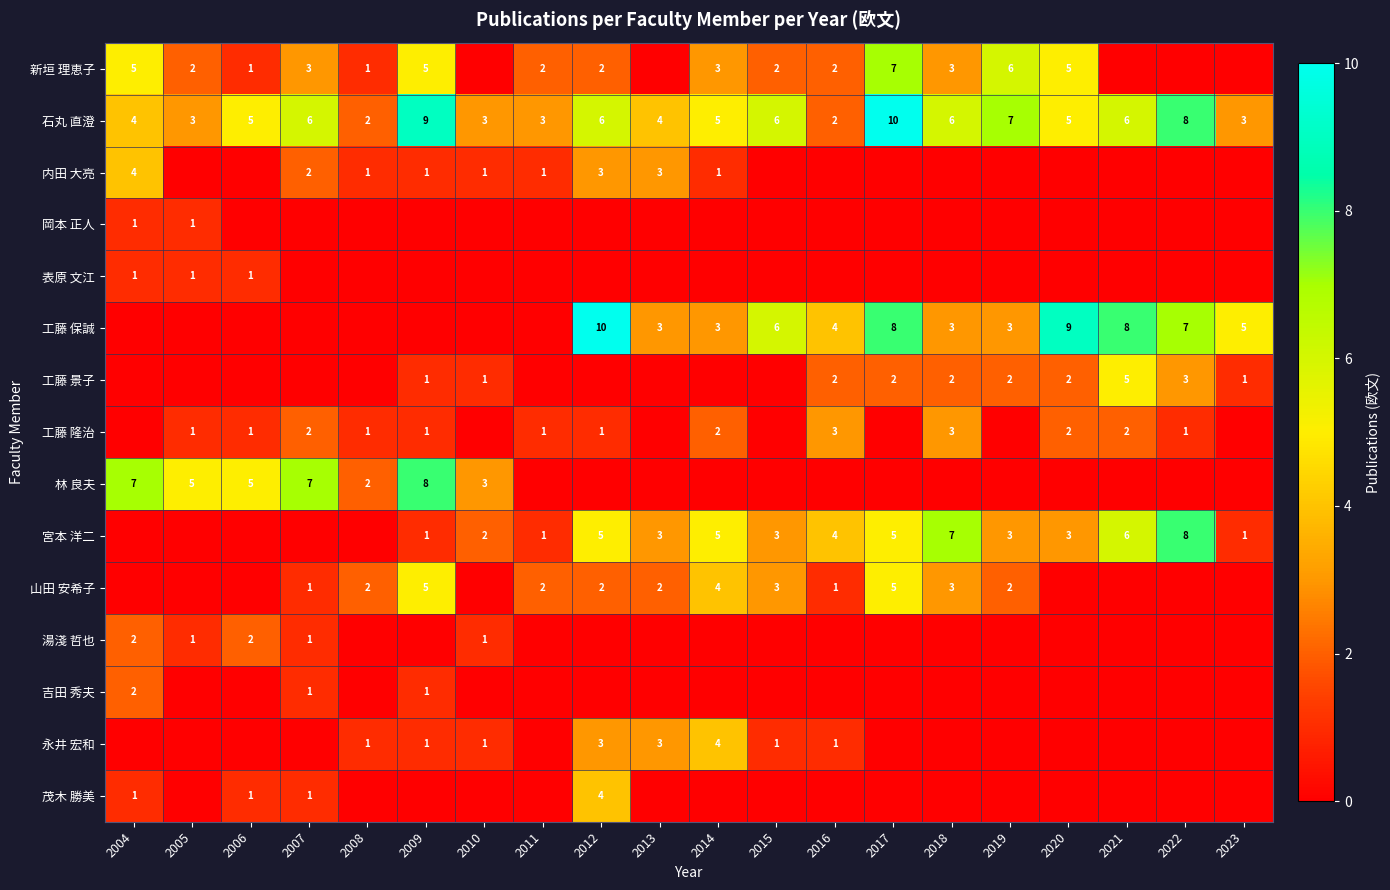

Is the value of 内田 大亮 at 2010 greater than the value of 宮本 洋二 at 2016?

No